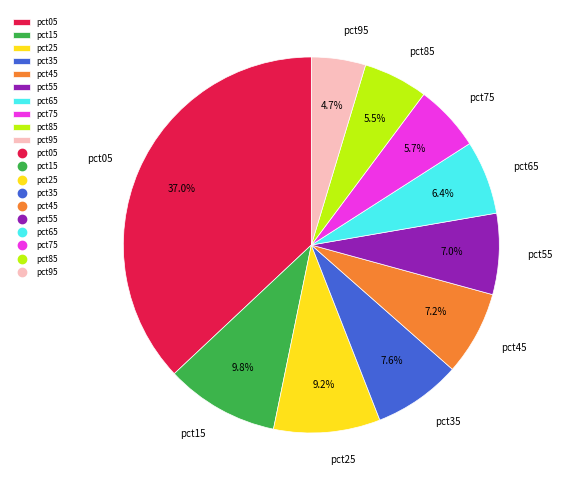

Does any single category account for the majority?

No